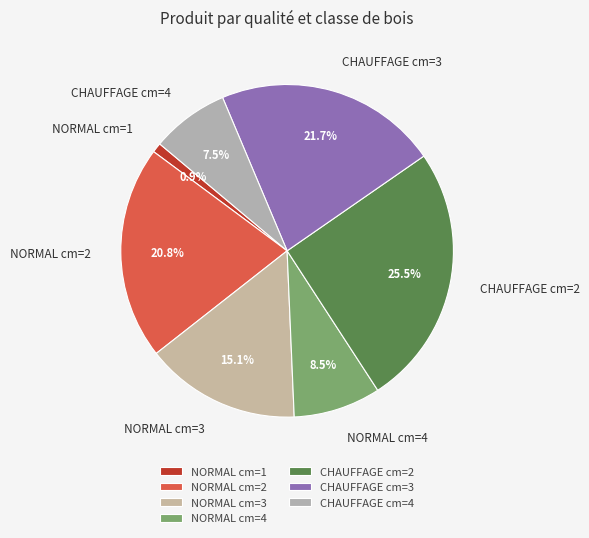

What percentage do NORMAL cm=1 and CHAUFFAGE cm=2 together represent?

26.4%